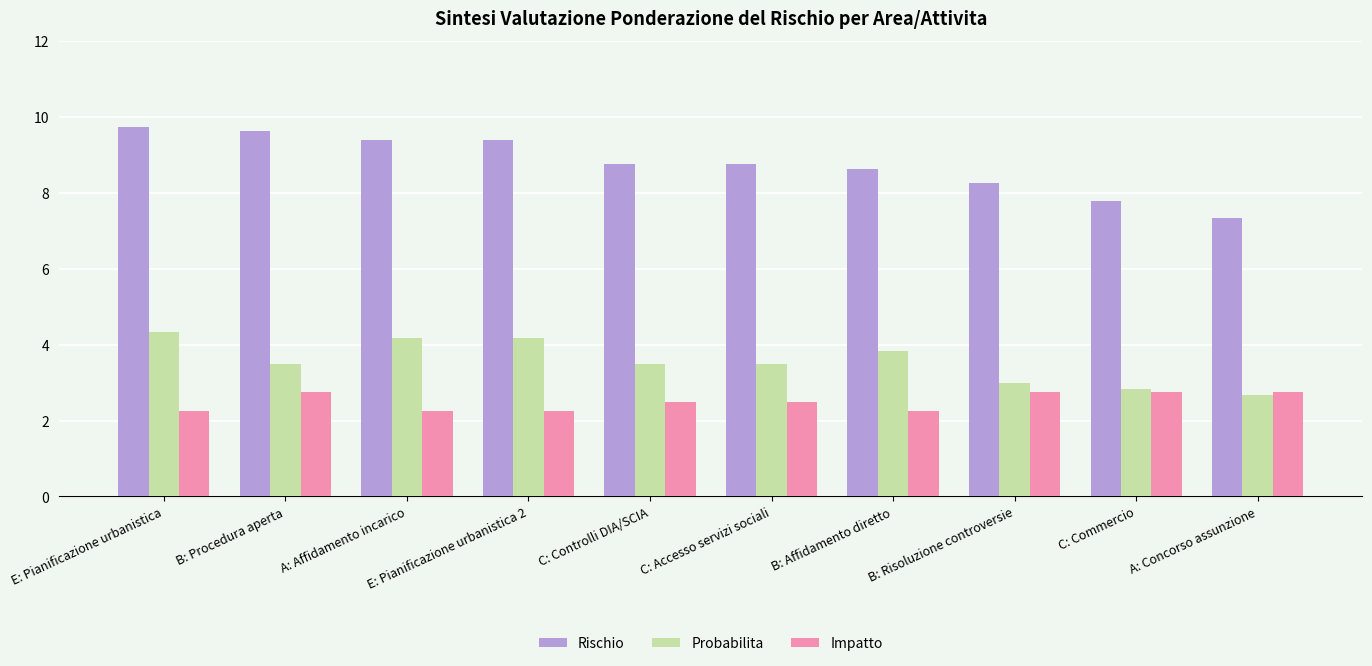

What is the approximate value of Rischio at C: Commercio?

7.8